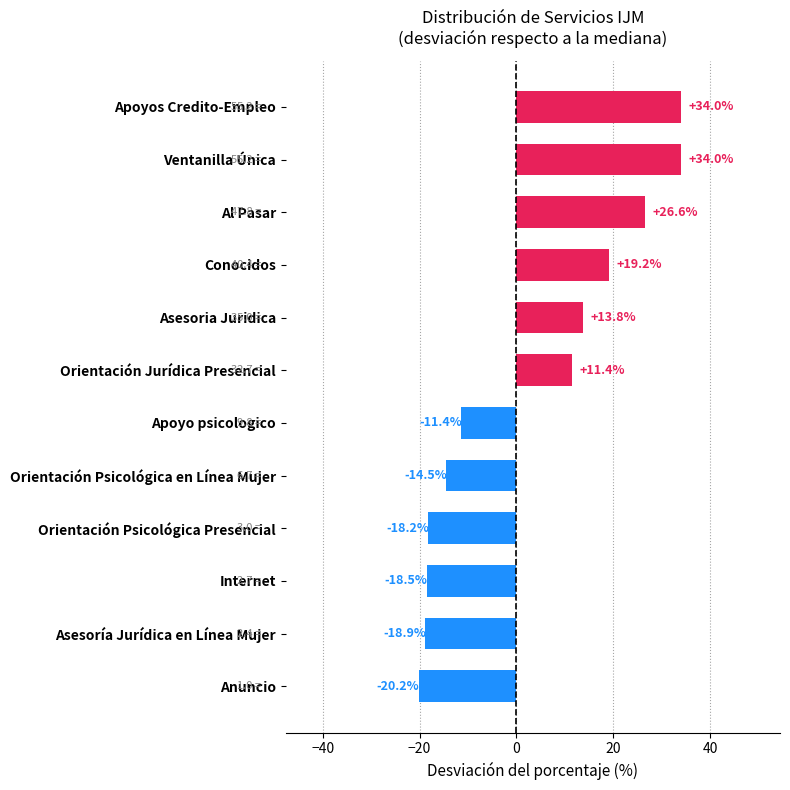

What is the approximate value at Apoyo psicologico?

-11.4